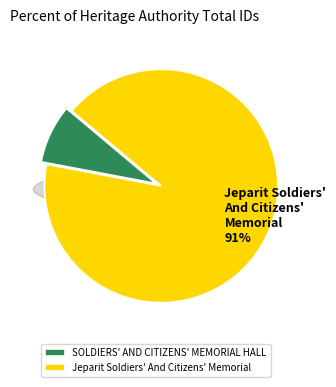

Is SOLDIERS' AND CITIZENS' MEMORIAL HALL the majority of the pie?

No